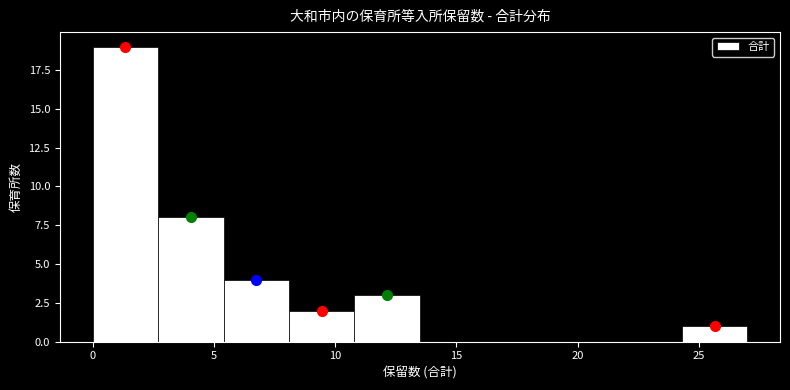

Reading left to right, list every bar in this chart as the range it spans on the x-axis followed by its height. Neither the bar edges nor the heights are printed on the chart, so give them approximately, as read against the axes.

0.0 to 2.7: 19
2.7 to 5.4: 8
5.4 to 8.1: 4
8.1 to 10.8: 2
10.8 to 13.5: 3
13.5 to 16.2: 0
16.2 to 18.9: 0
18.9 to 21.6: 0
21.6 to 24.3: 0
24.3 to 27.0: 1